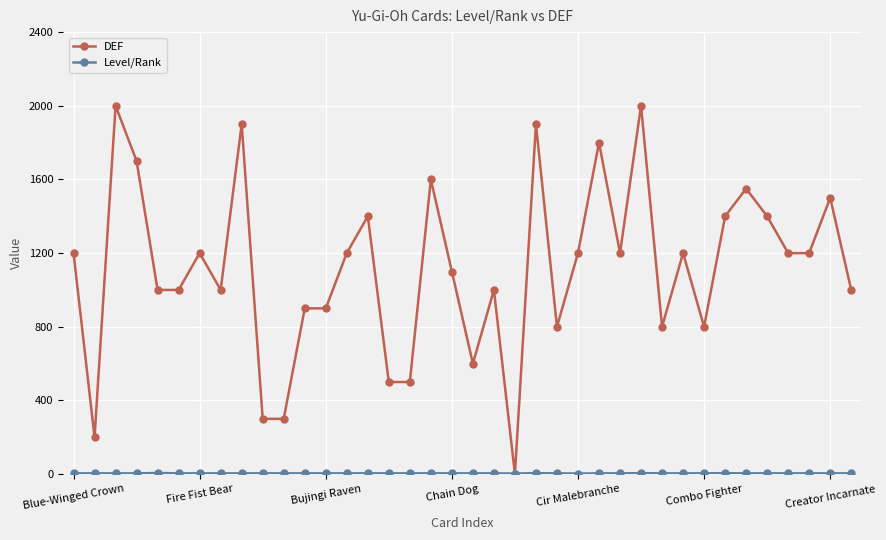

Which series has the largest total across all categories?

DEF